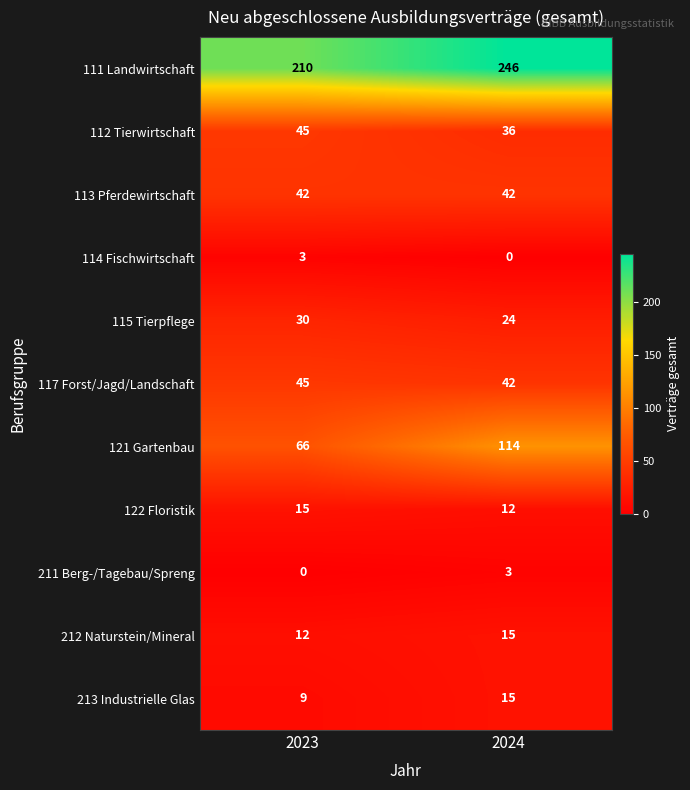

What is the spread (max minus min) of values at 2024?

246